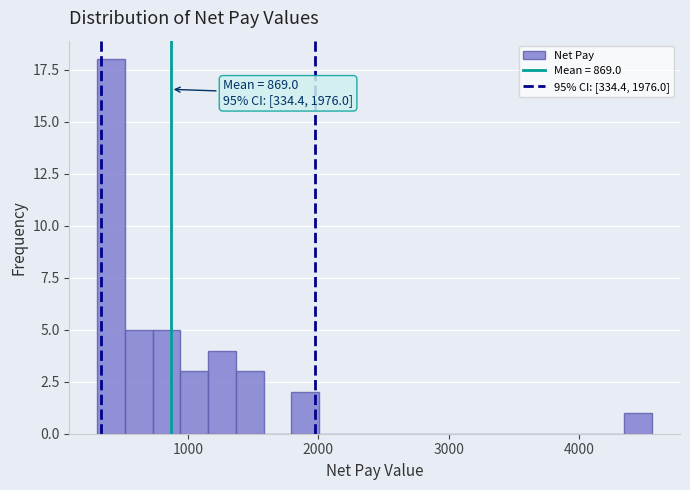

Around what value on the x-axis is the tallest bar? Give the approximate position of its centre, as read against the axis.

400